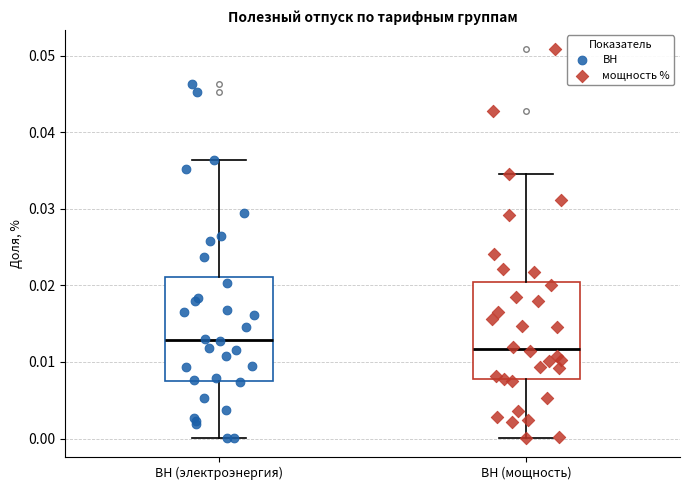

Reading left to right, read every box against the y-axis: the position of its median line, the range the box covers, and the ends of its whiskers. The values are not printed on the chart, so give them approximately, as read against the axis.

ВН (электроэнергия): median 0.013, box 0.008 to 0.021, whiskers 0.000 to 0.036
ВН (мощность): median 0.012, box 0.008 to 0.020, whiskers 0.000 to 0.034